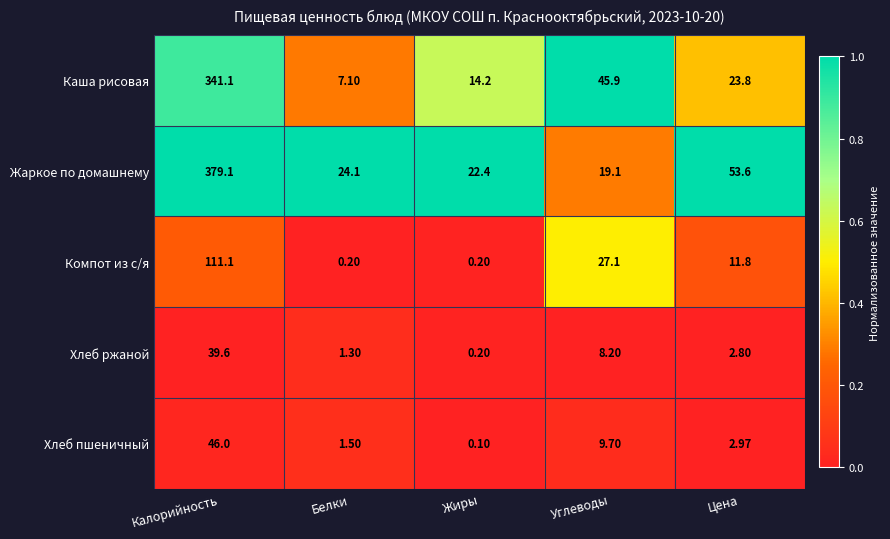

How many data points in Компот из с/я are above 11?

3